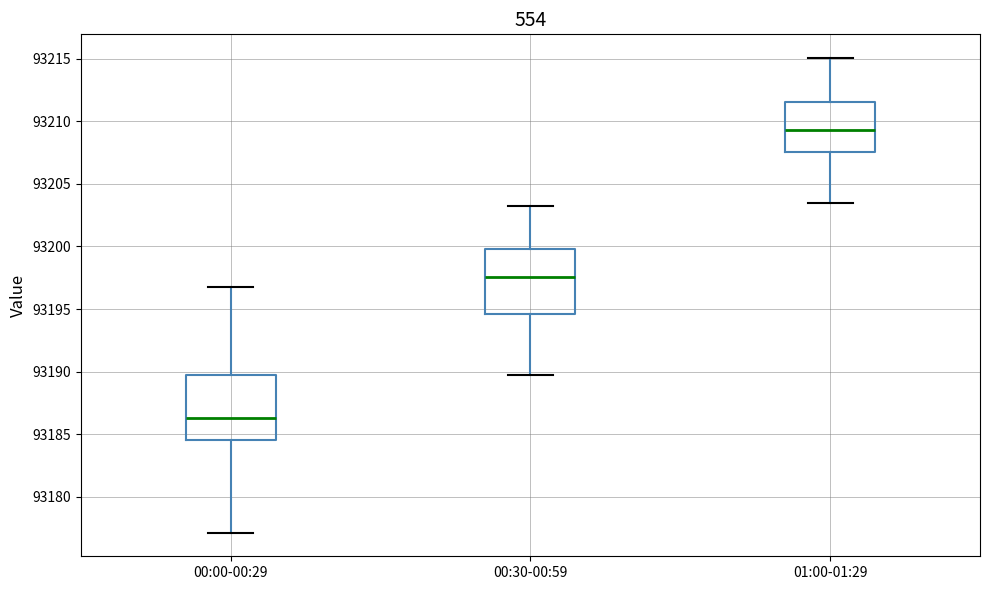

Which box's median line is the lowest?

00:00-00:29